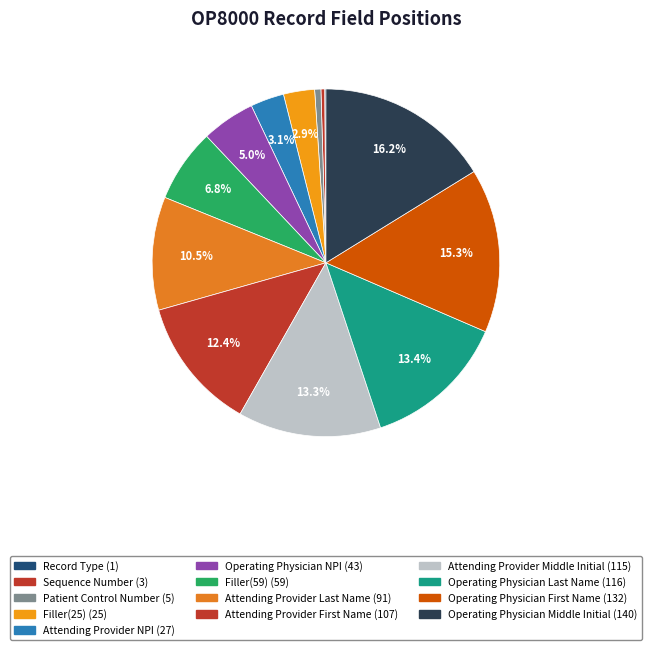

Is there any slice that represents more than half of the pie?

No